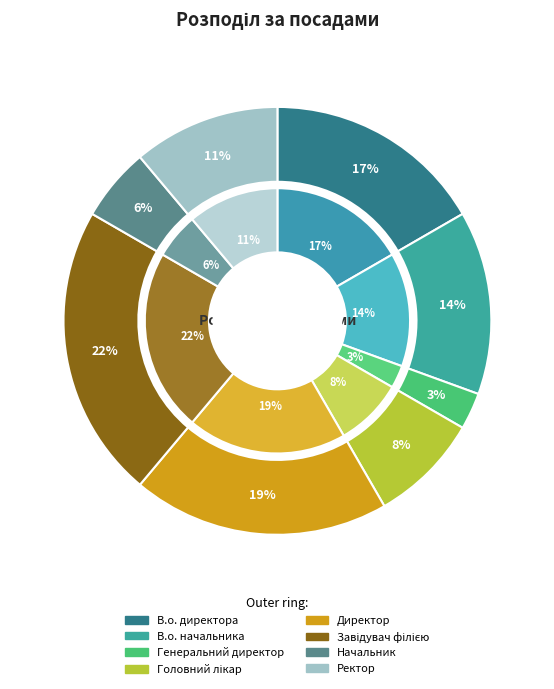

Rank the categories by value from lowest to highest.

Генеральний директор, Начальник, Головний лікар, Ректор, В.о. начальника, В.о. директора, Директор, Завідувач філією